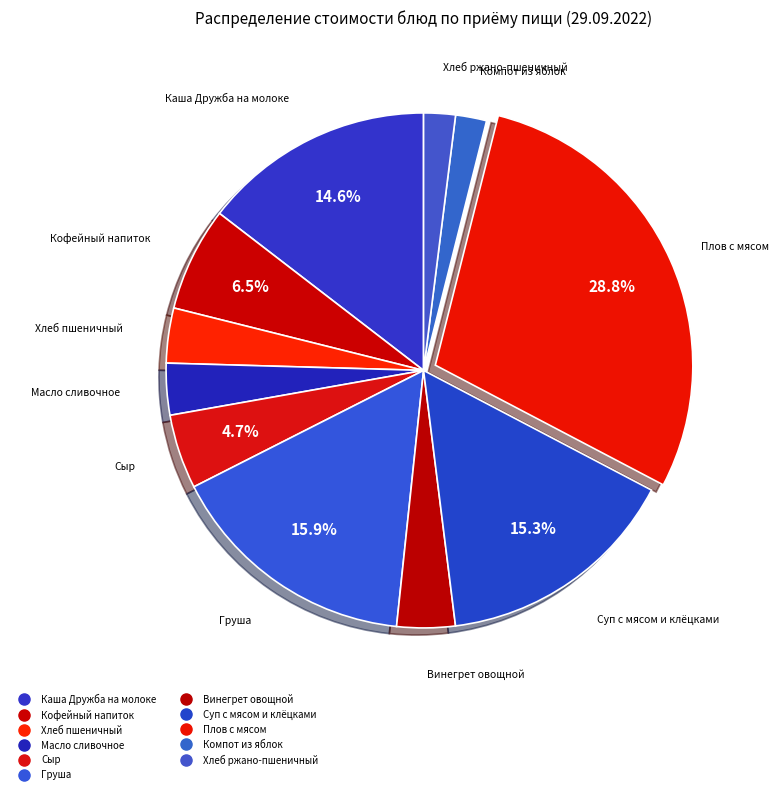

How many slices are in this pie chart?

11